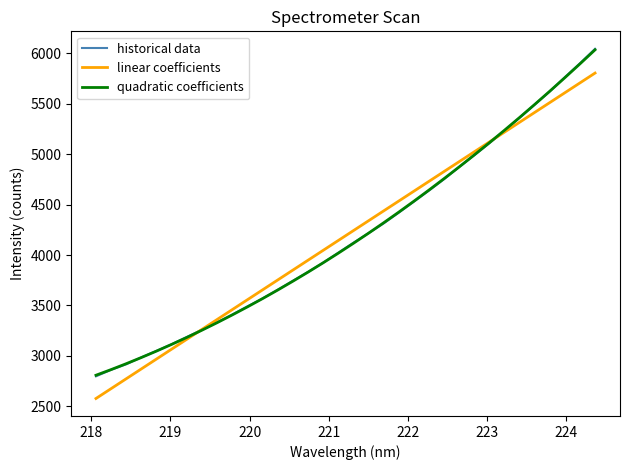

What is the lowest value of the historical data series?

2797.1